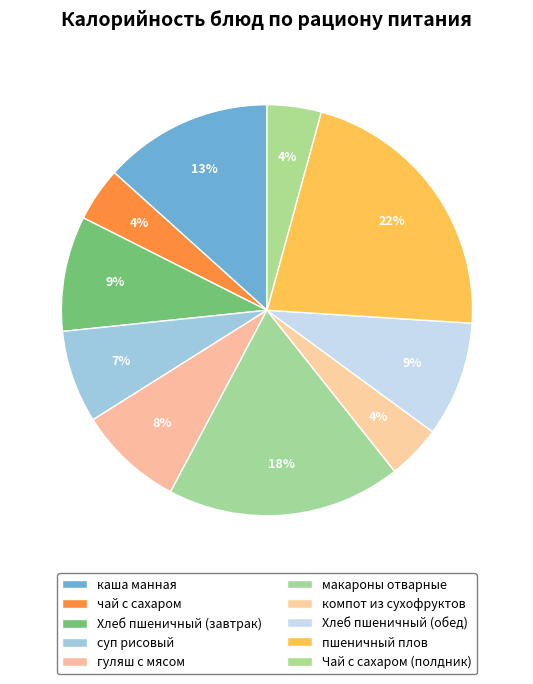

To the nearest percent, what is the difference between the каша манная and суп рисовый slice percentages?

6%